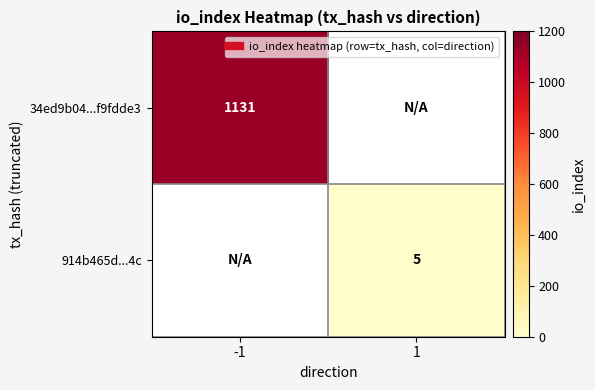

What is the lowest value of the 34ed9b04...f9fdde3 series?

1131.0